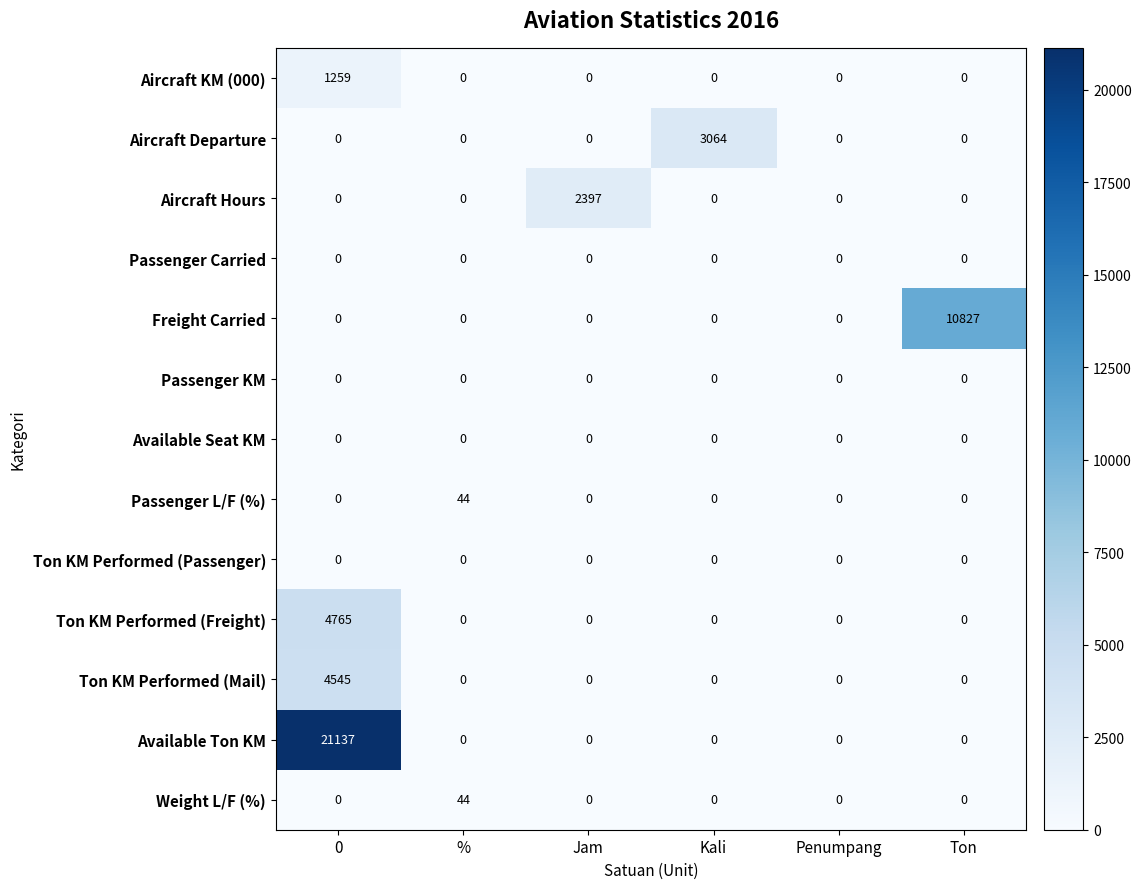

Is it true that Aircraft KM (000) equals 0 at %?

True